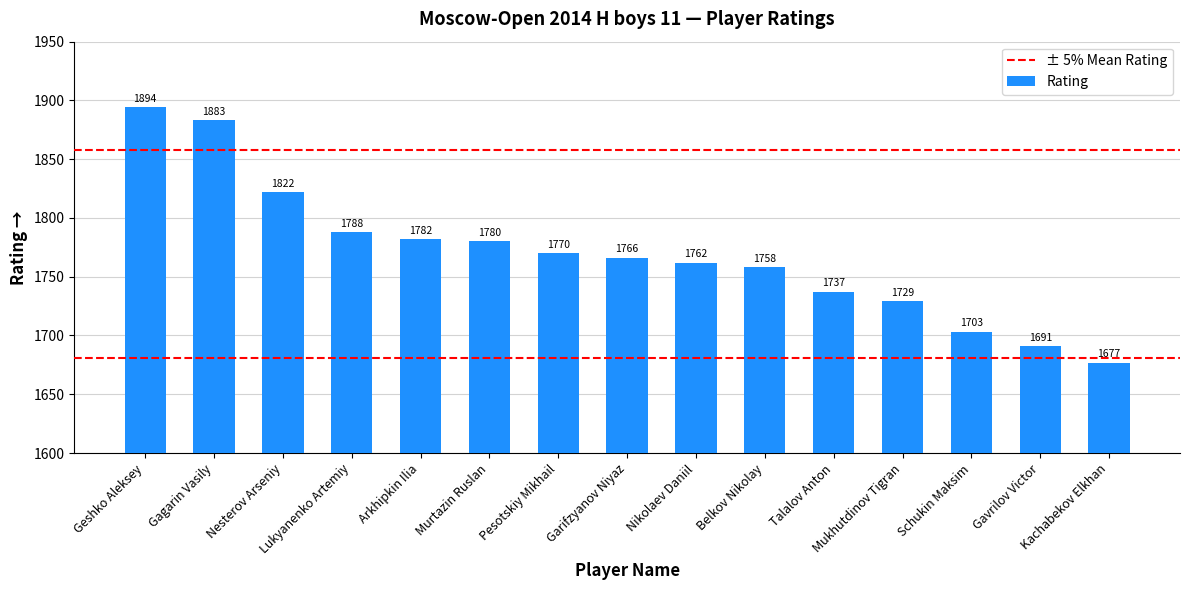

How many distinct data groups are displayed?

1